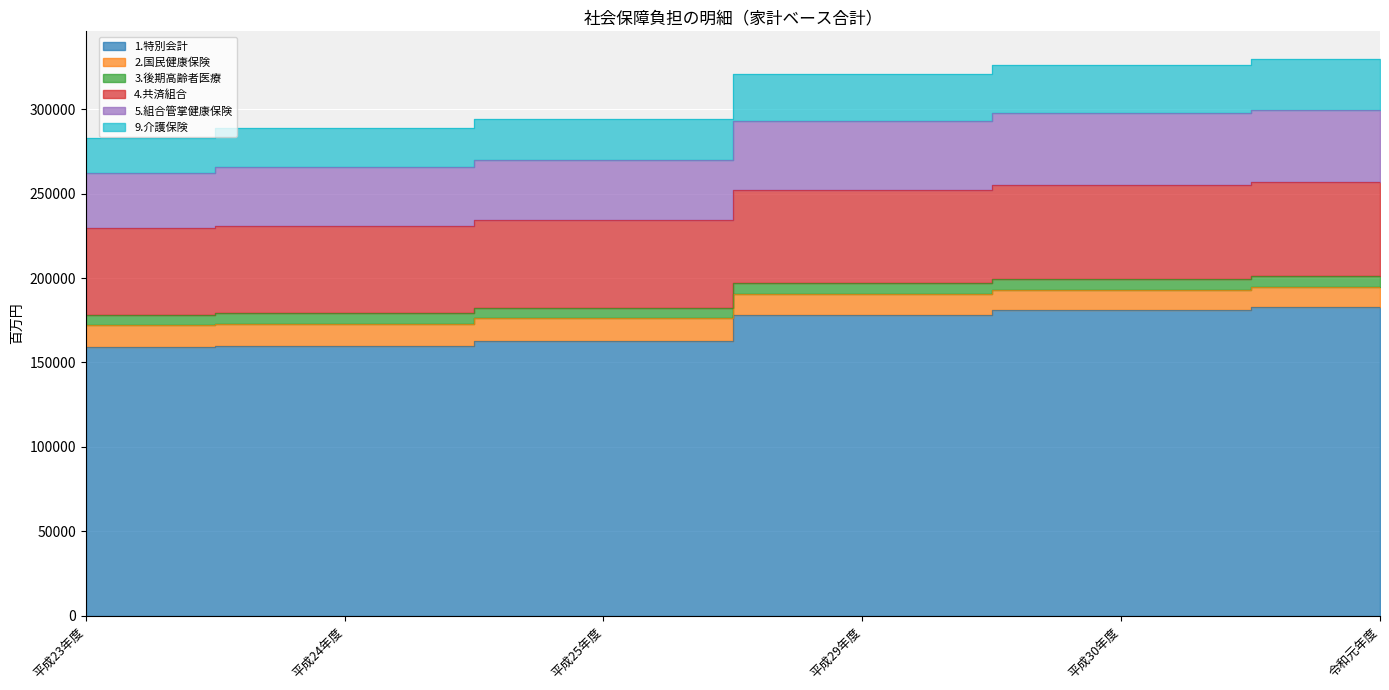

What is the label of the 1st point from the right?

令和元年度